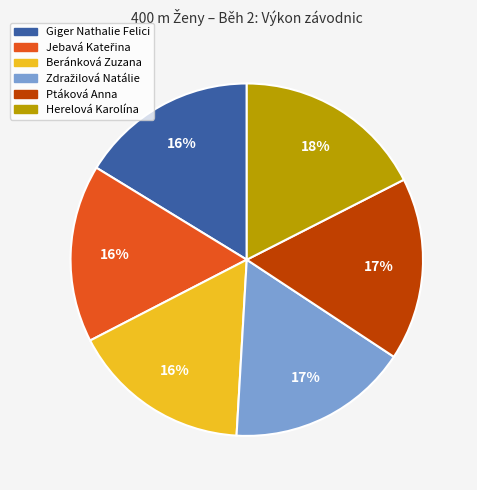

Do Giger Nathalie Felici and Ptáková Anna together represent more than half of the pie?

No